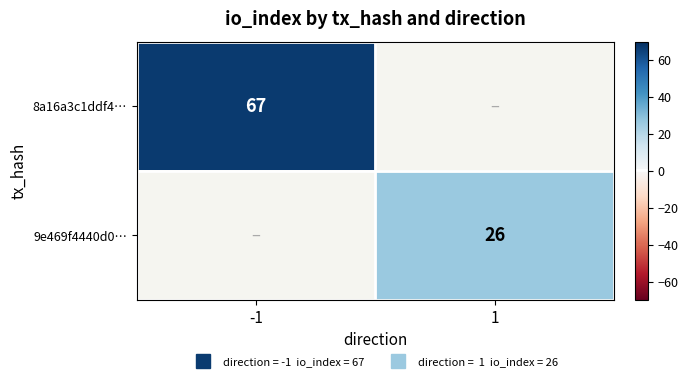

What is the greatest value displayed?

67